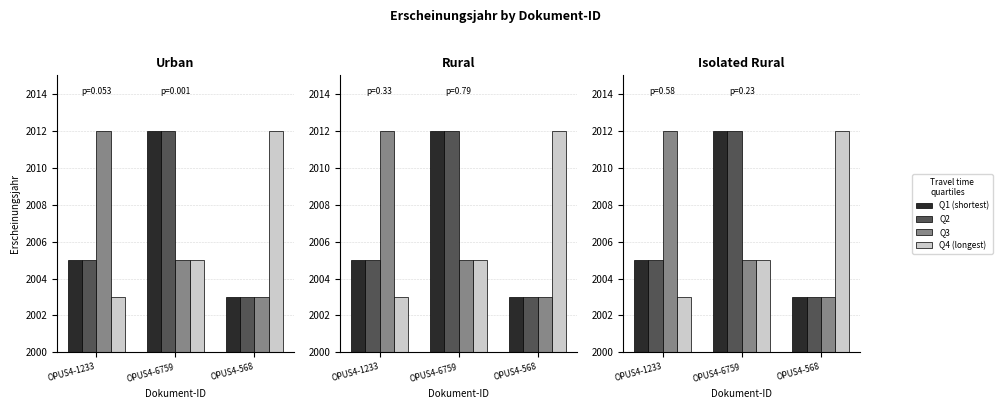

Which category has the highest value in the Q4 (longest) series?

OPUS4-568